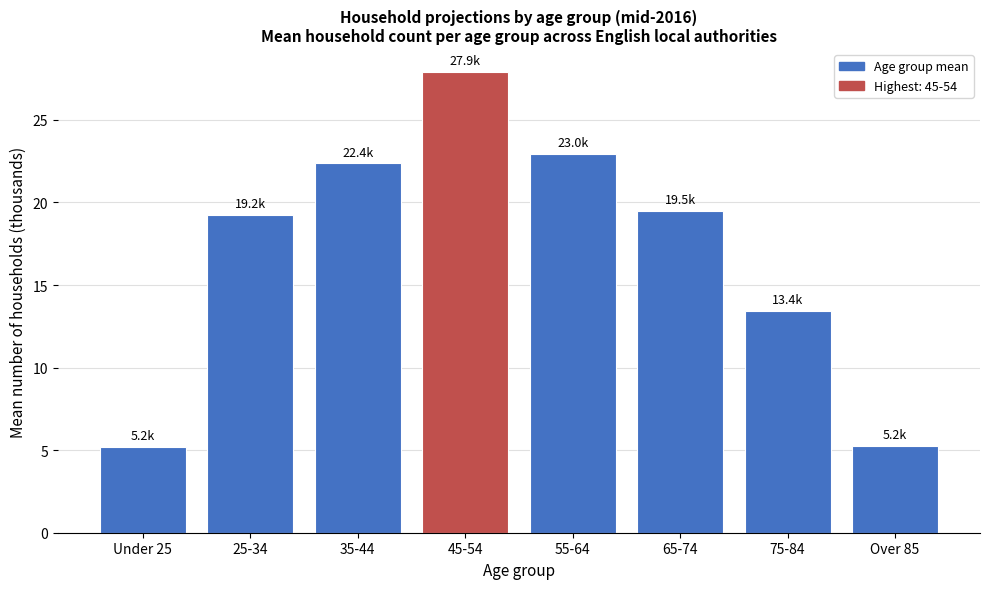

Reading right to left, extract all data points from this chart.

Over 85=5.2	75-84=13.4	65-74=19.5	55-64=23.0	45-54=27.9	35-44=22.4	25-34=19.2	Under 25=5.2